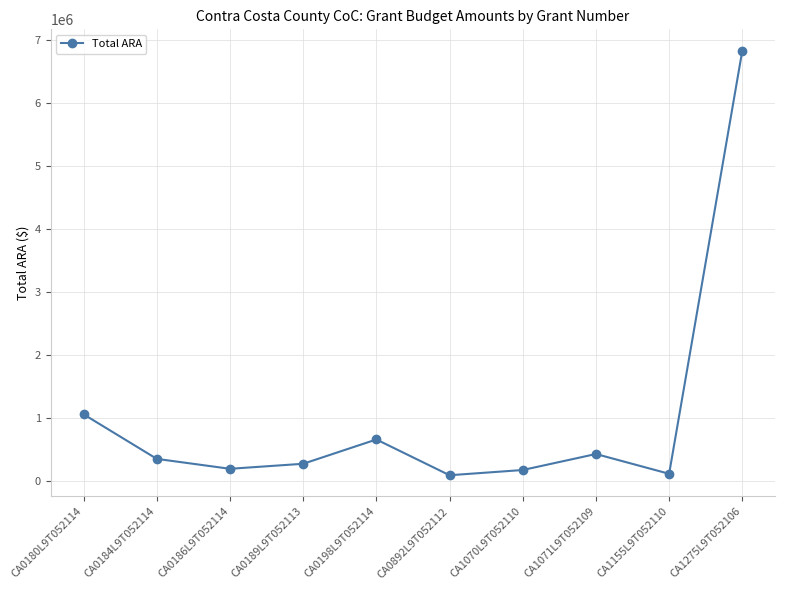

Approximately how many times larger is the value at CA1071L9T052109 compared to CA0198L9T052114?

0.7